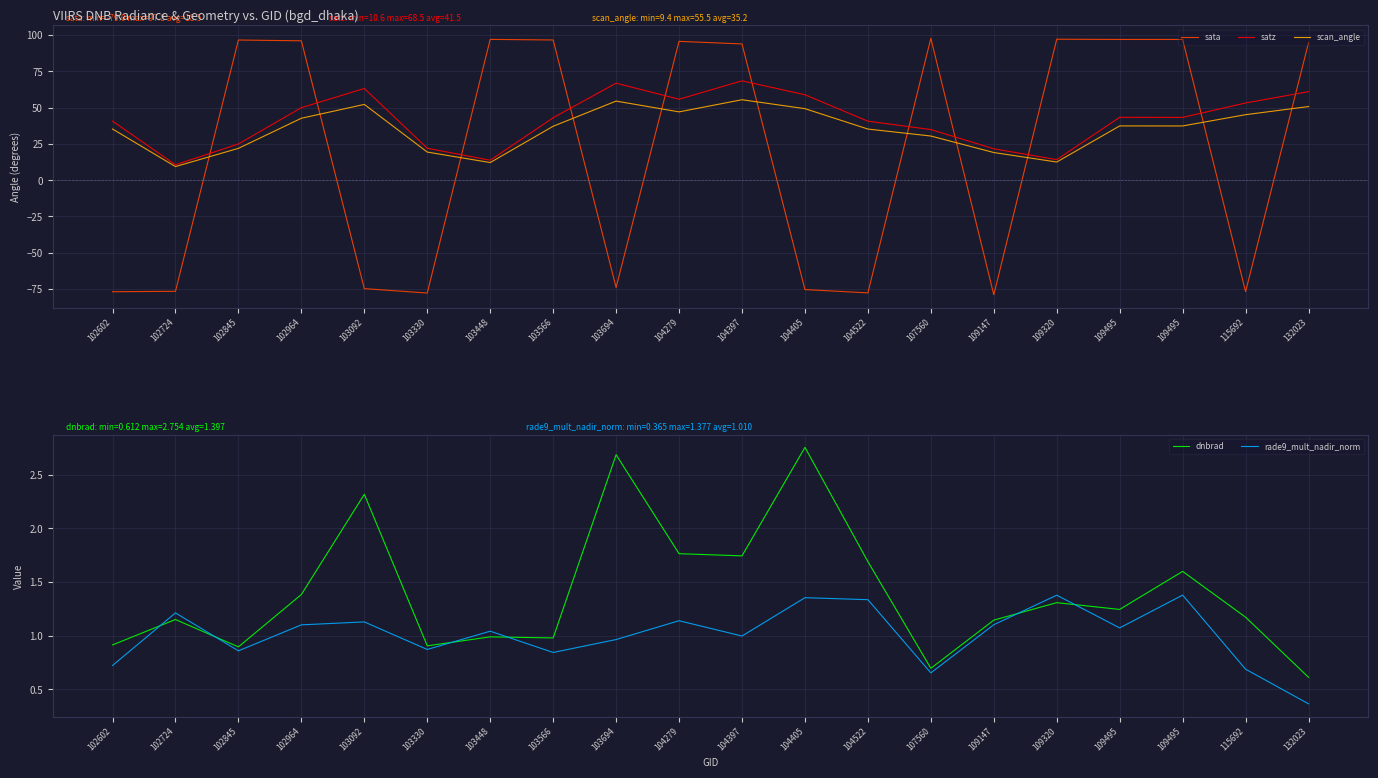

What is the difference between the maximum and minimum values in the dnbrad series?

2.1